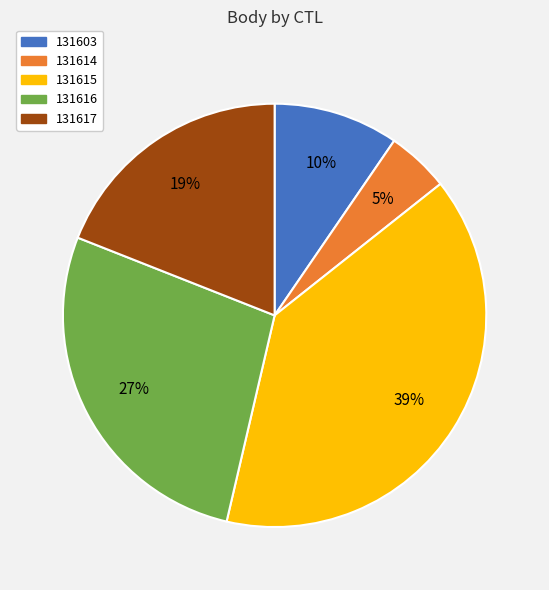

Do 131617 and 131603 together represent more than half of the pie?

No